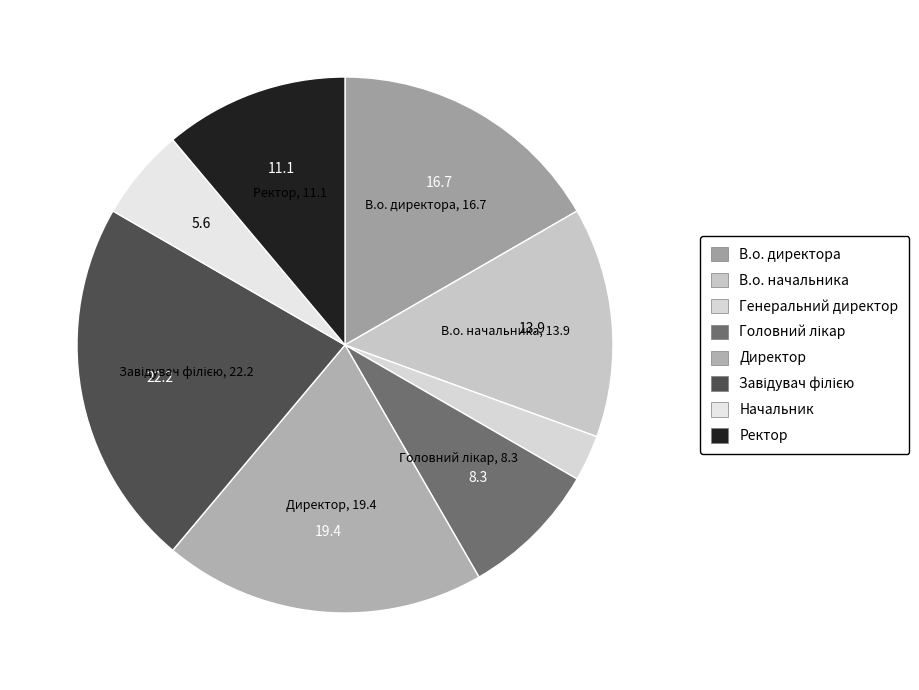

How many segments does this pie chart have?

8